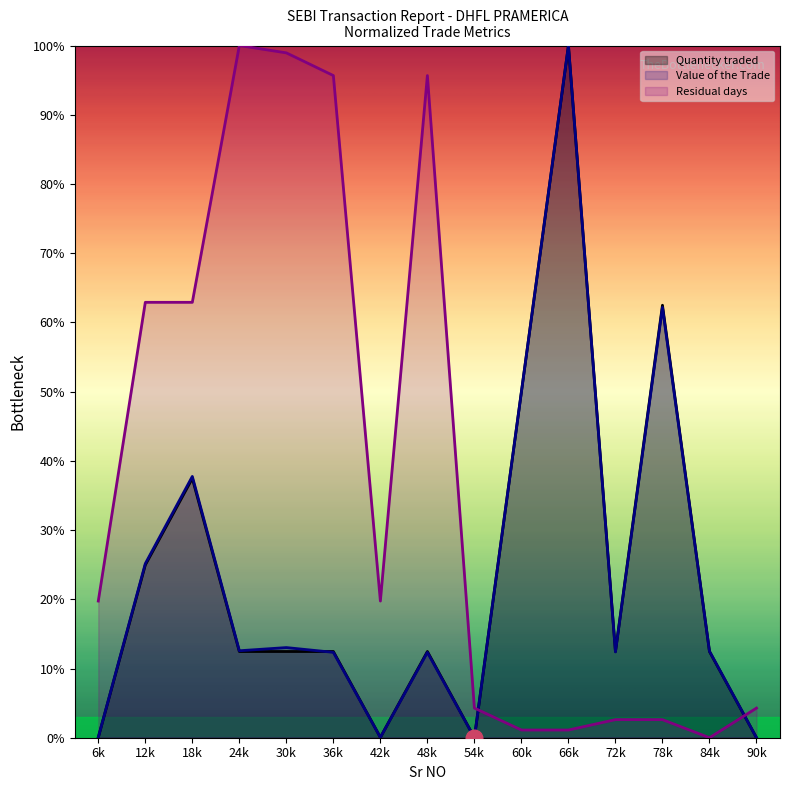

At which label does Quantity traded reach its peak?

66k